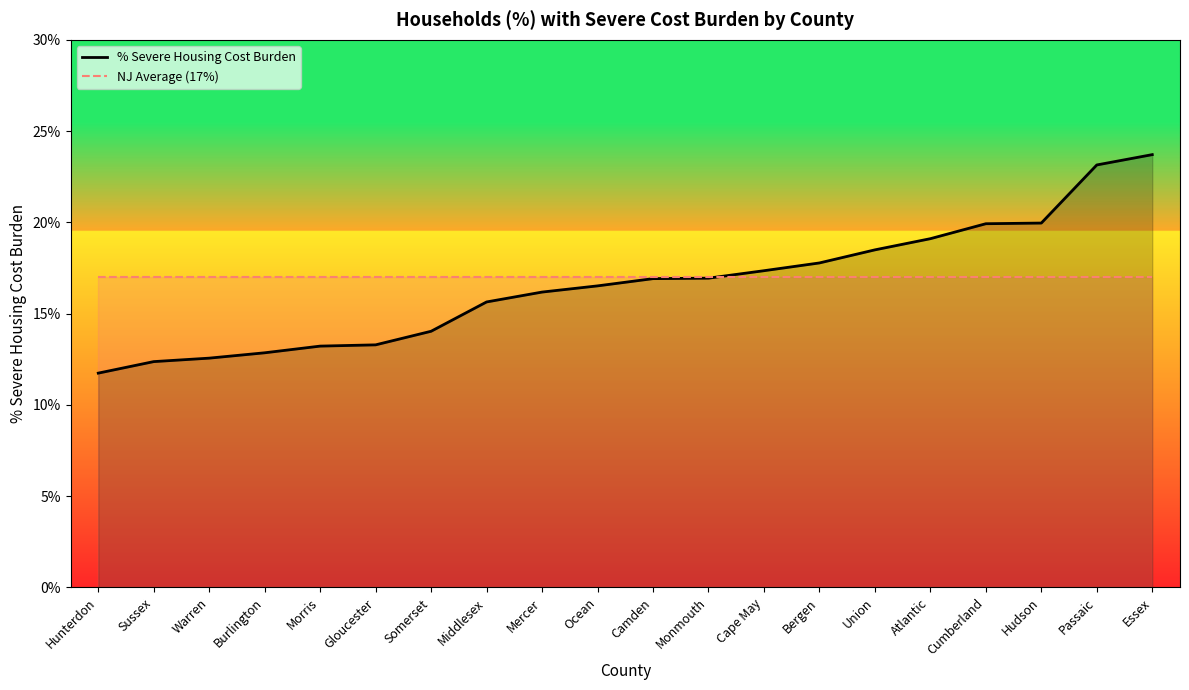

Which series has the widest spread of values?

% Severe Housing Cost Burden